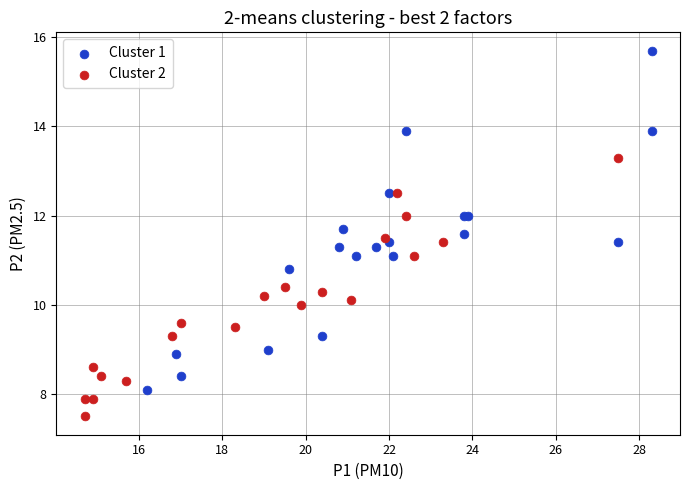

What are all the series names shown in the legend?

Cluster 1, Cluster 2